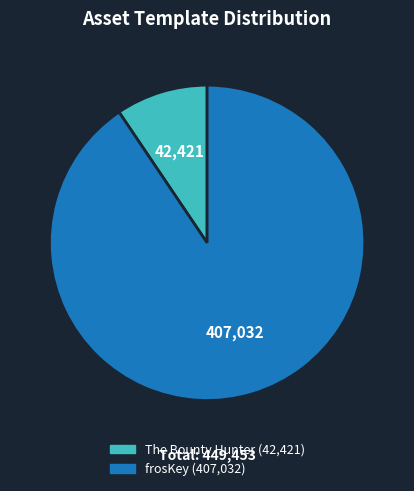

Is there a majority slice in this chart?

Yes